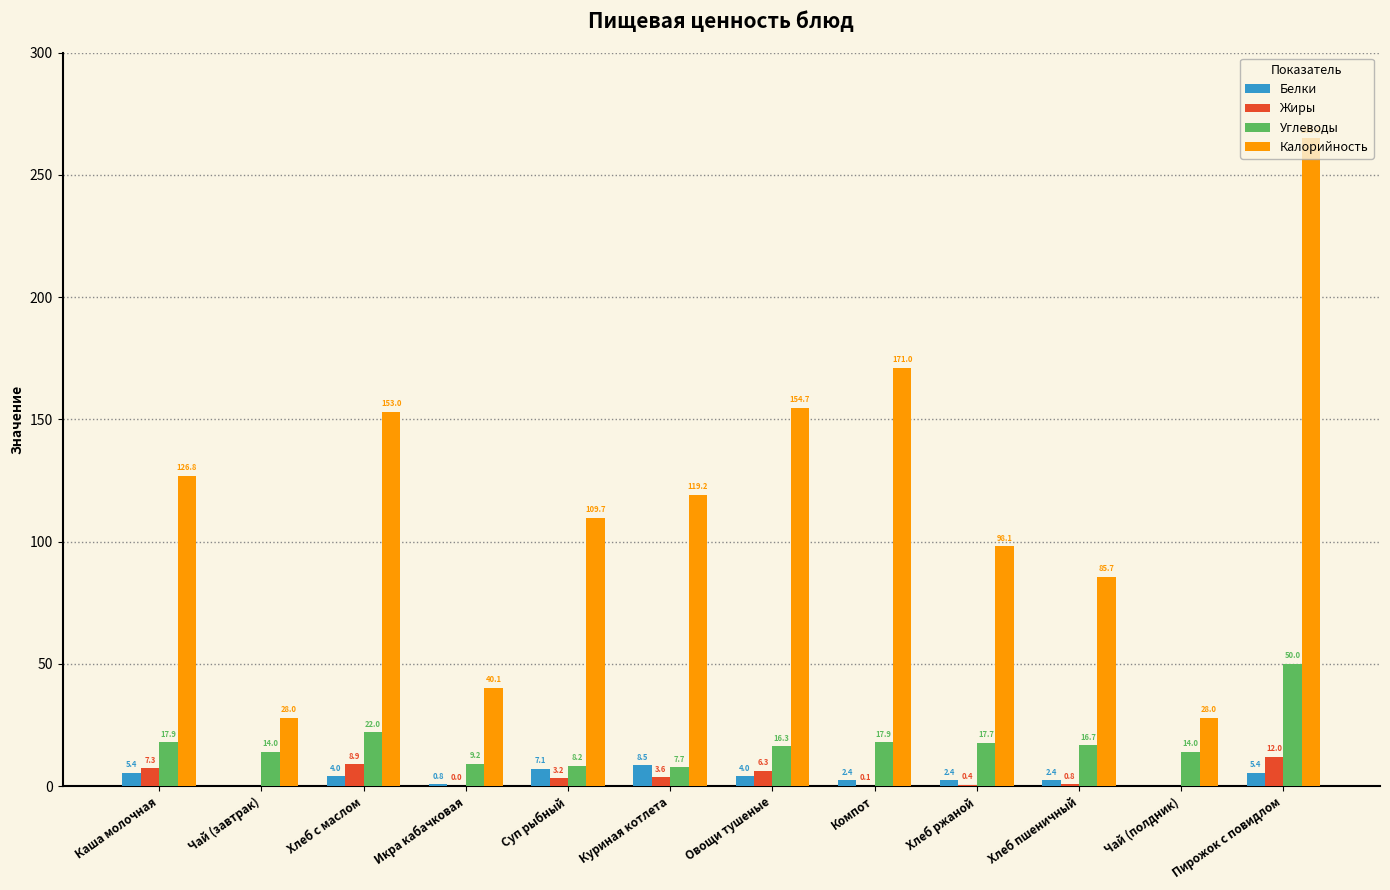

What is the difference between the Жиры values at Хлеб ржаной and Хлеб пшеничный?

0.4